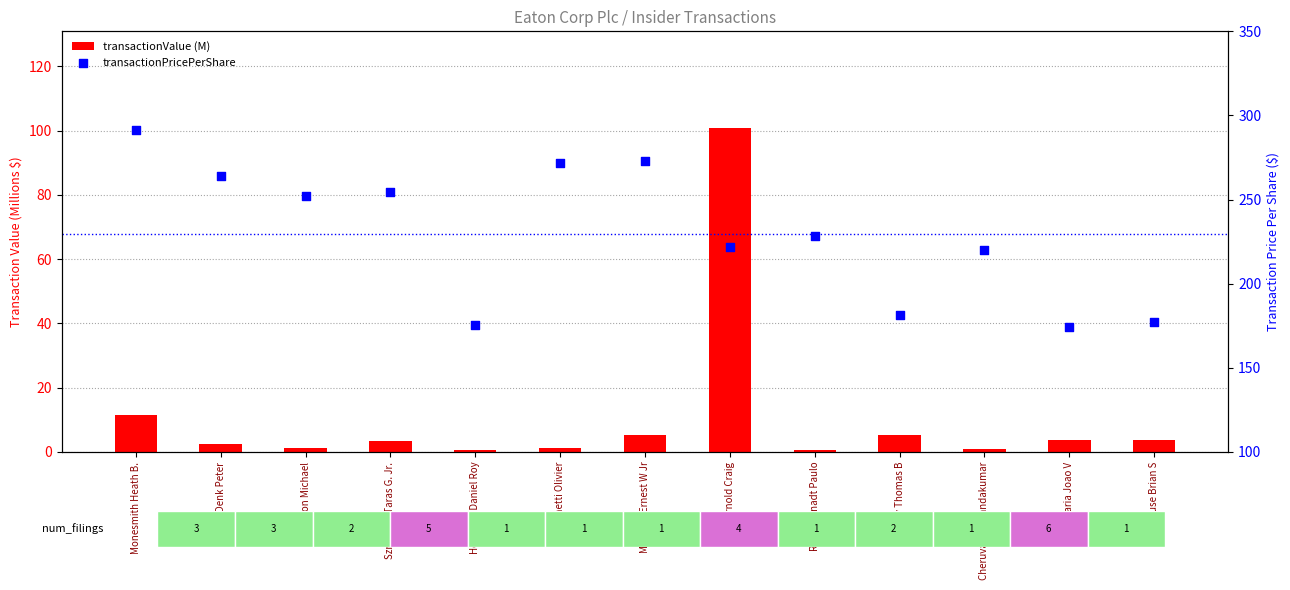

Which series reaches the minimum Y coordinate?

transactionValue (M)